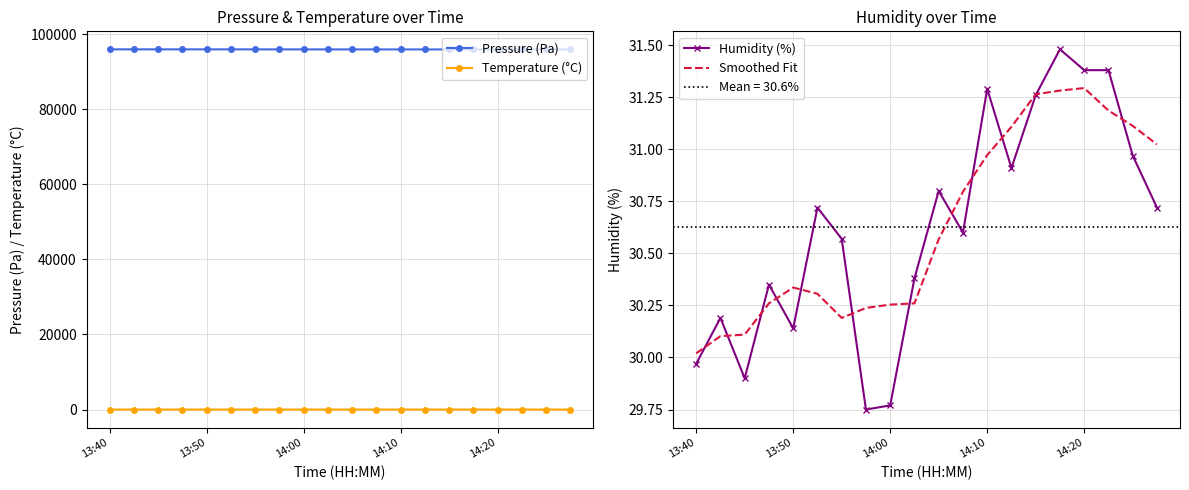

At which category does the chart reach its minimum across all series?

19